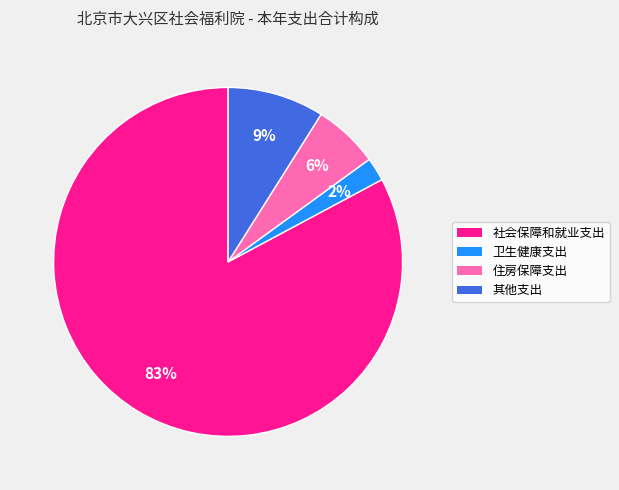

How many segments does this pie chart have?

4